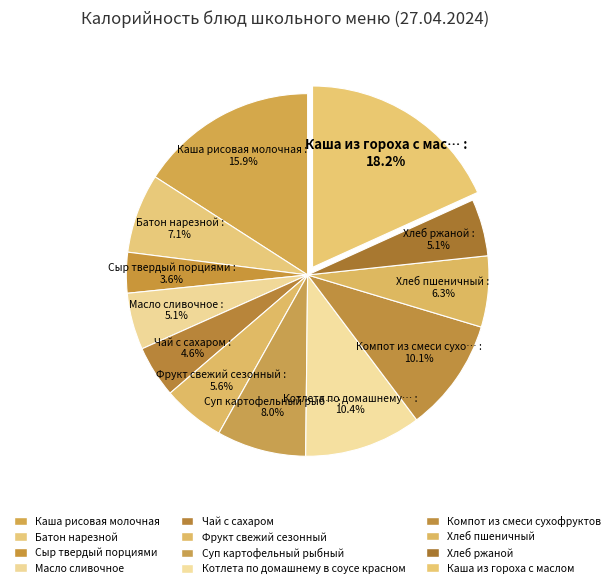

Between Хлеб ржаной and Масло сливочное, which is larger?

Хлеб ржаной